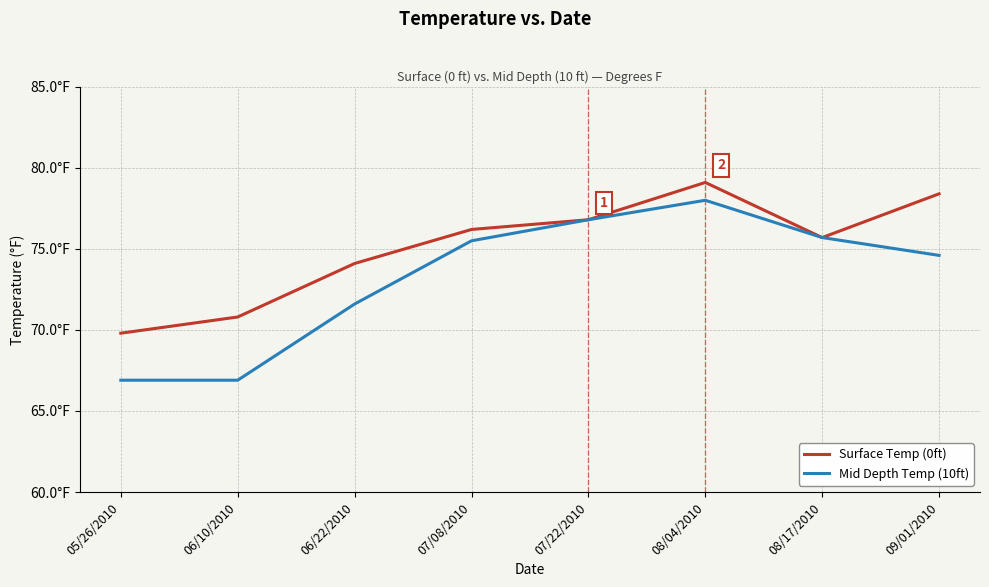

Does the chart display data point markers on the line(s)?

No